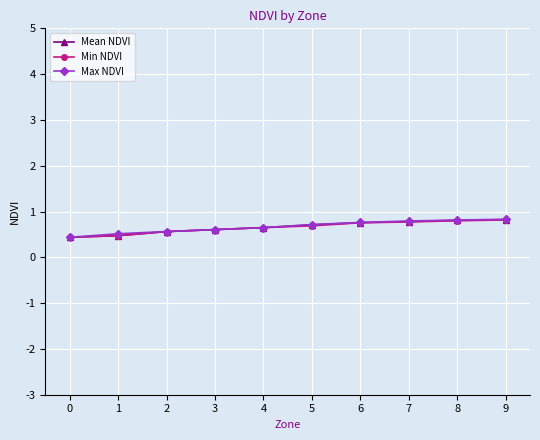

List the series in order of their overall mean, lowest first.

Min NDVI, Mean NDVI, Max NDVI